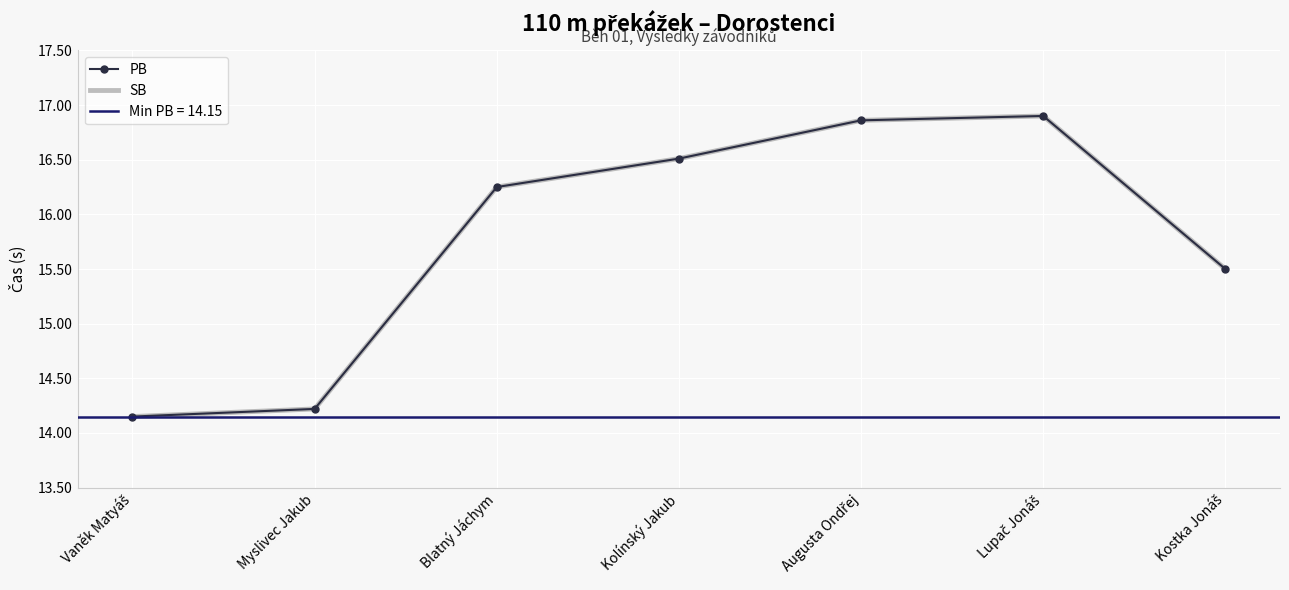

How many data points in PB are less than 16?

3